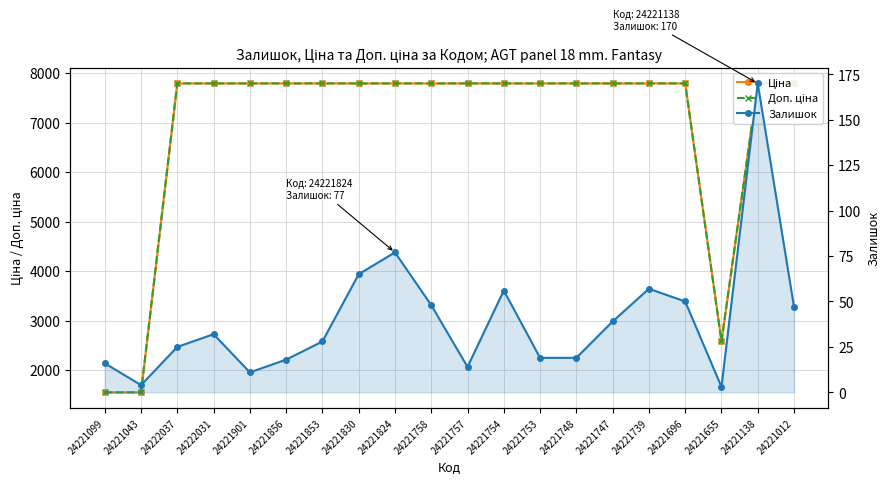

Which series has the widest spread of values?

Ціна